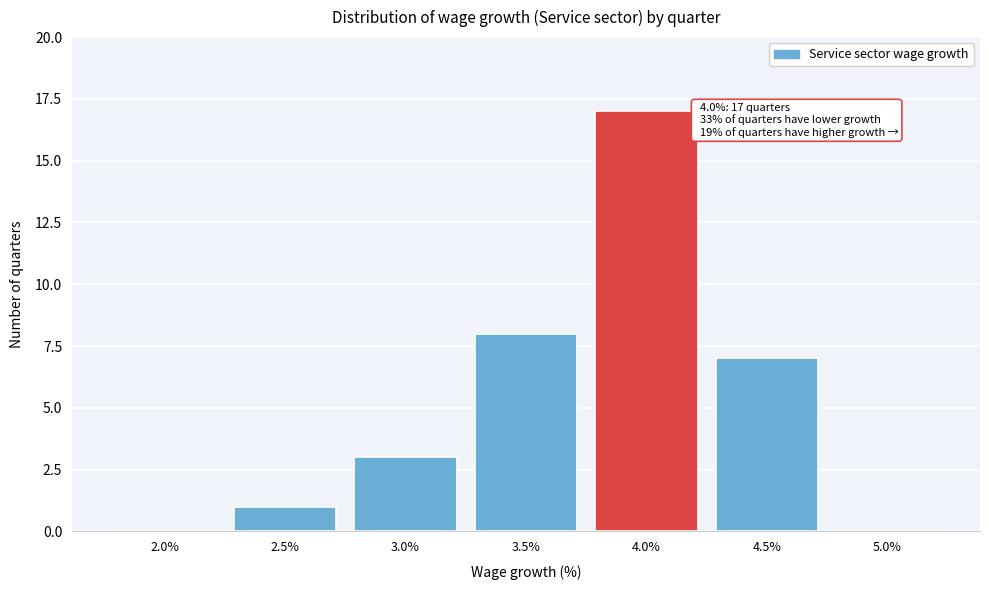

Reading left to right, extract all data points from this chart.

2.0%=0	2.5%=1	3.0%=3	3.5%=8	4.0%=17	4.5%=7	5.0%=0